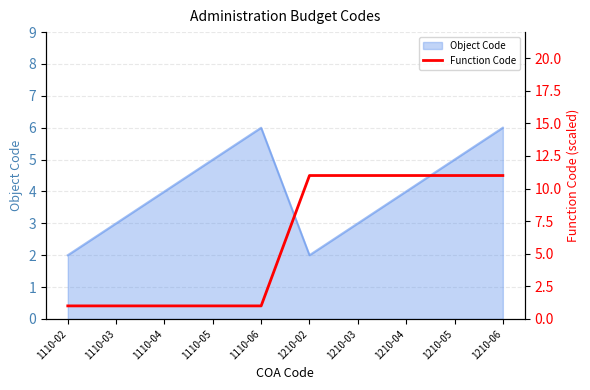

True or false: Object Code has a value of 3 at 1110-03.

True